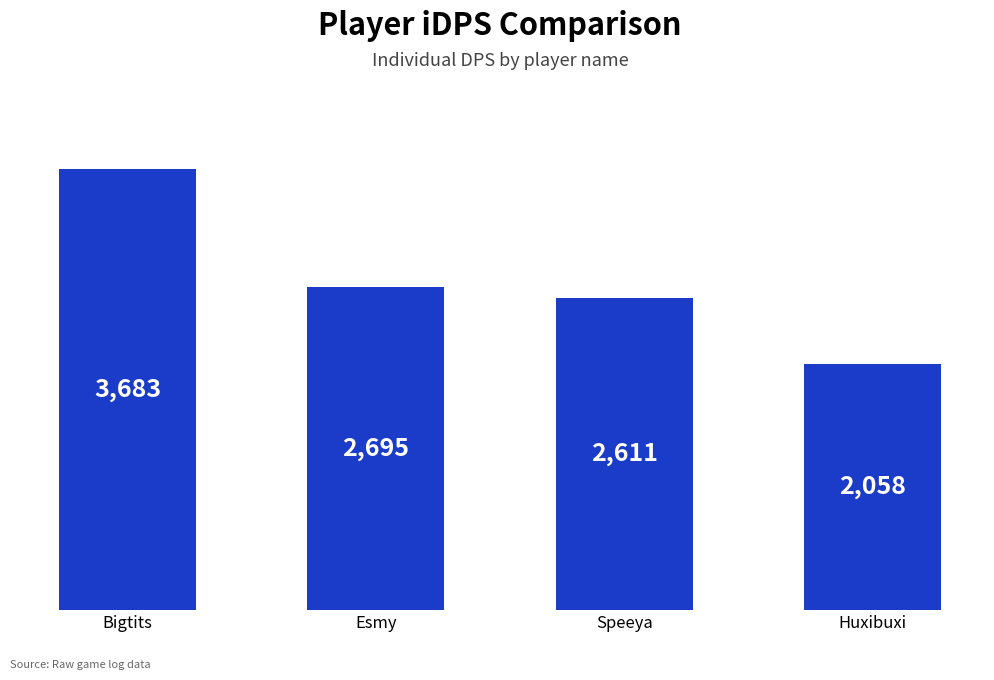

What is the change in value from Bigtits to Huxibuxi?

-1624.8